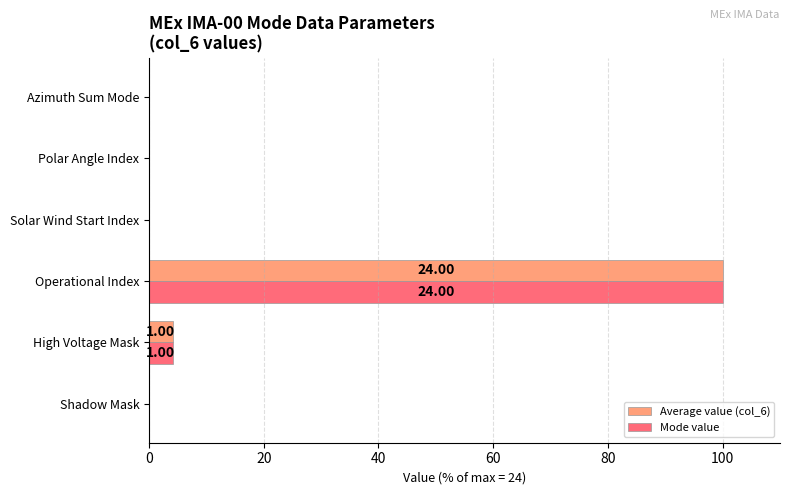

What is the sum of all Mode value values?

104.2